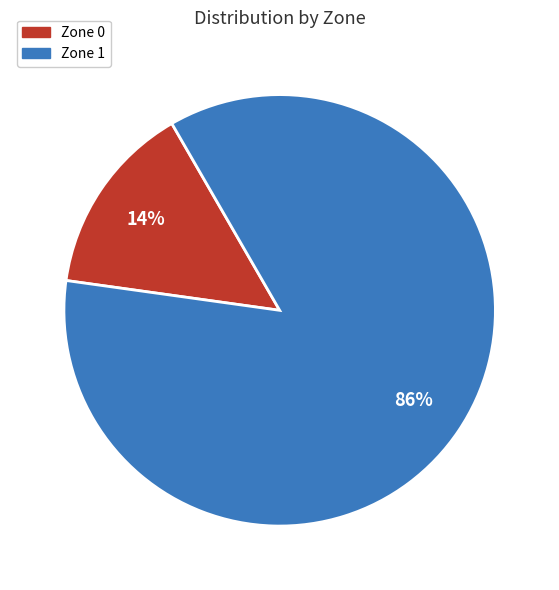

To the nearest percent, what is the average slice percentage?

50%